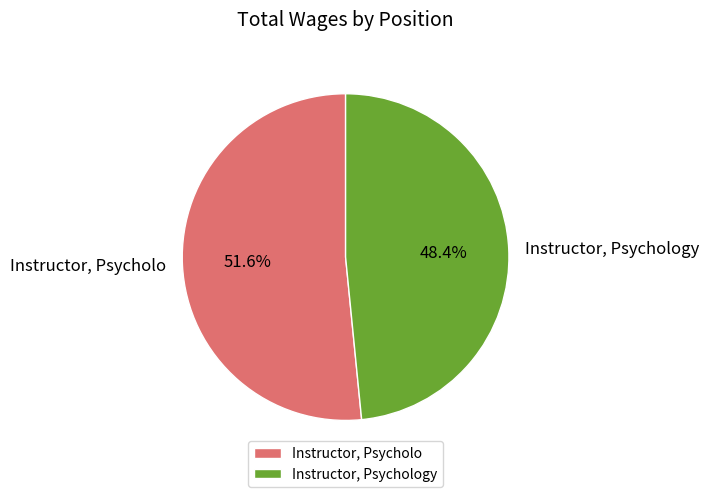

Approximately how many times larger is the value at Instructor, Psychology compared to Instructor, Psycholo?

0.9